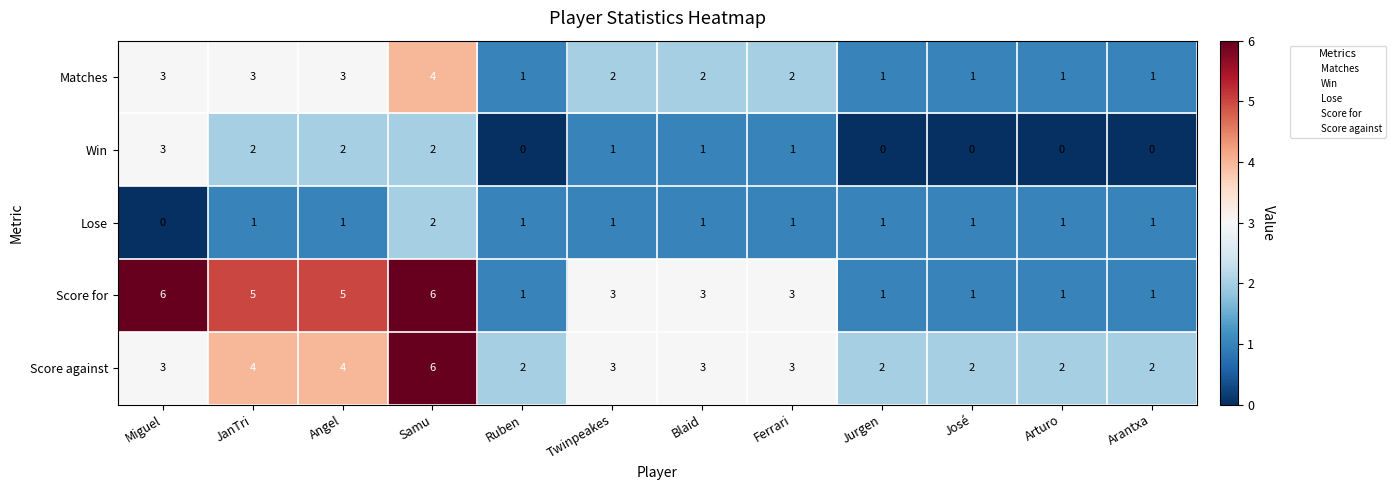

What is the sum of the Score against values at Ruben and Samu?

8